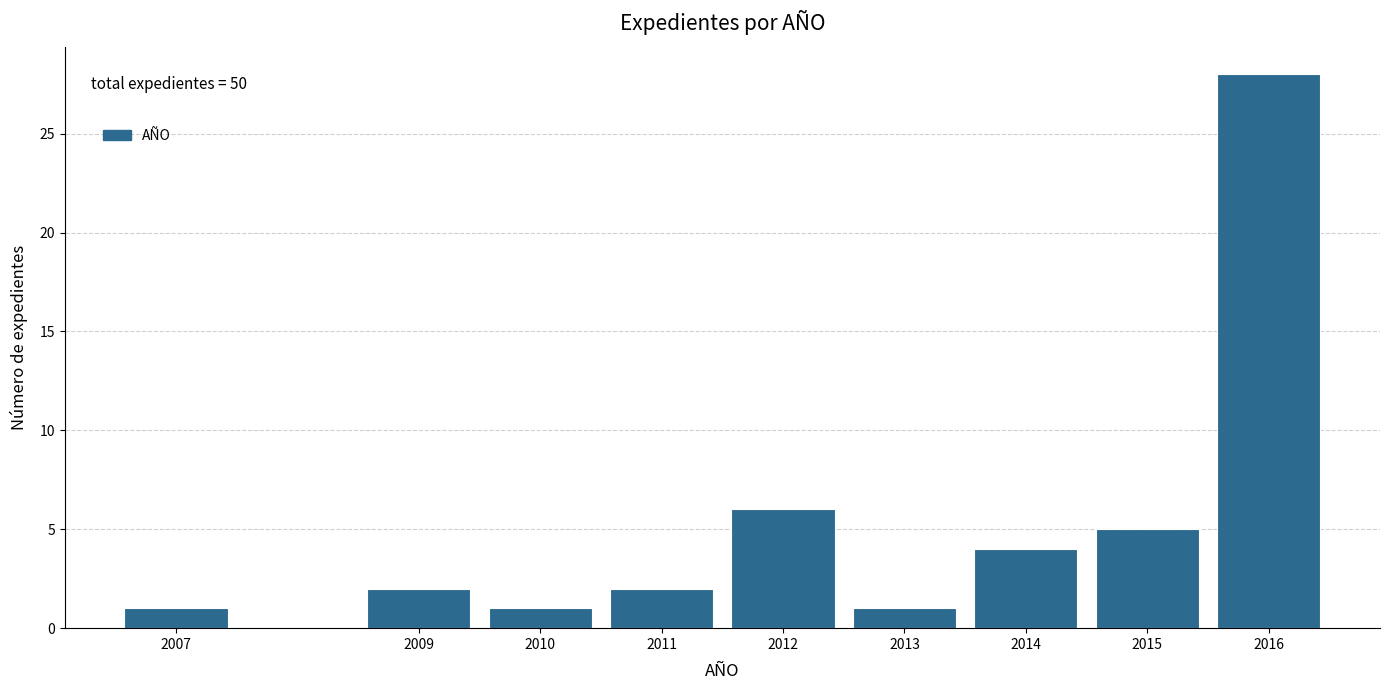

Reading left to right, list all the values displayed in this chart.

1	2	1	2	6	1	4	5	28